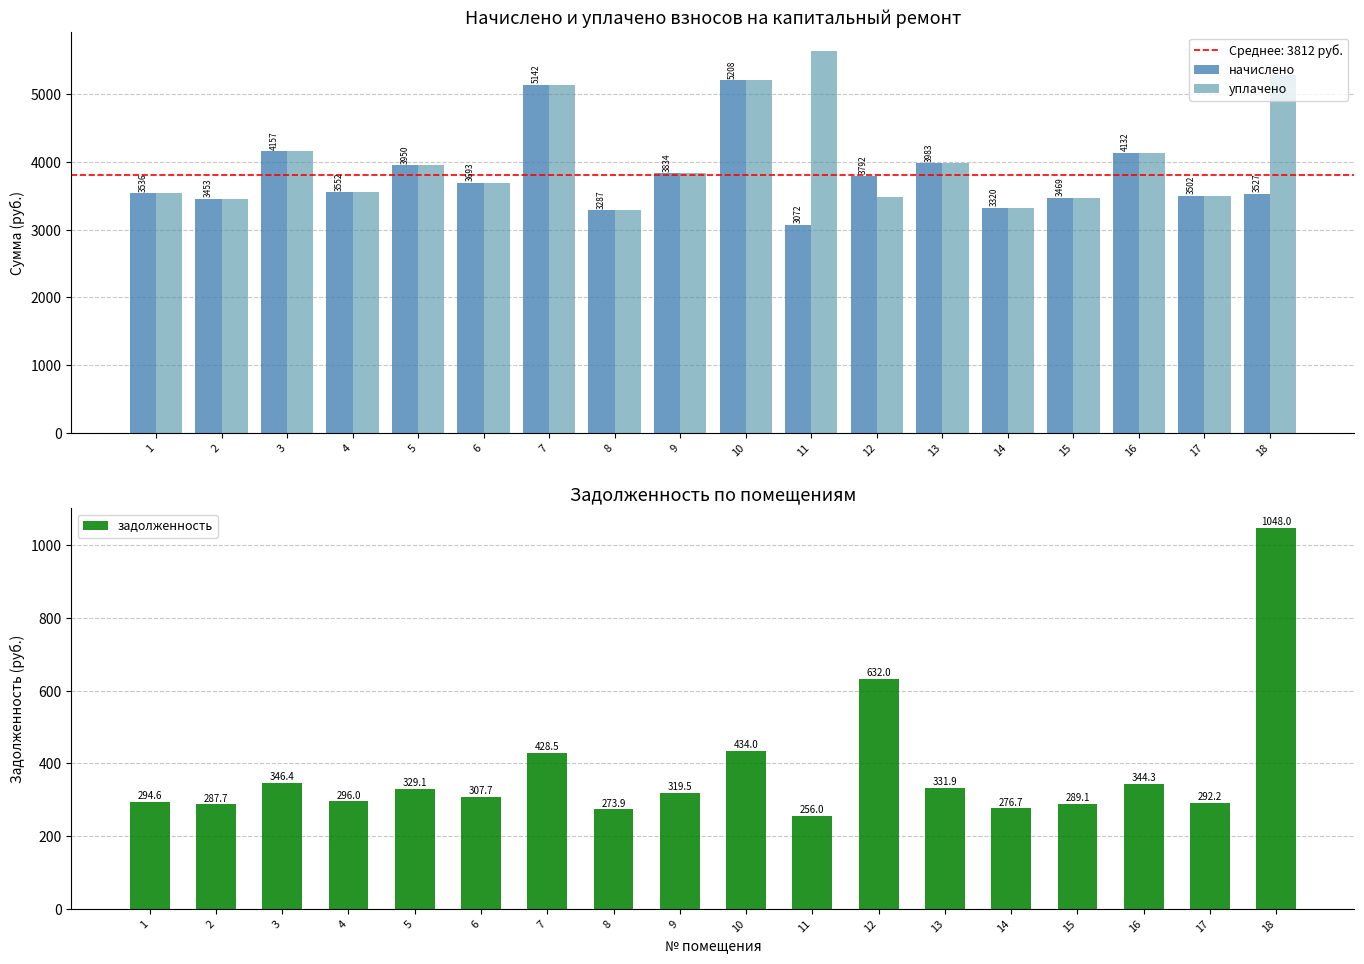

List the labels in order of уплачено value, smallest first.

8, 14, 2, 15, 12, 17, 1, 4, 6, 9, 5, 13, 16, 3, 7, 10, 18, 11